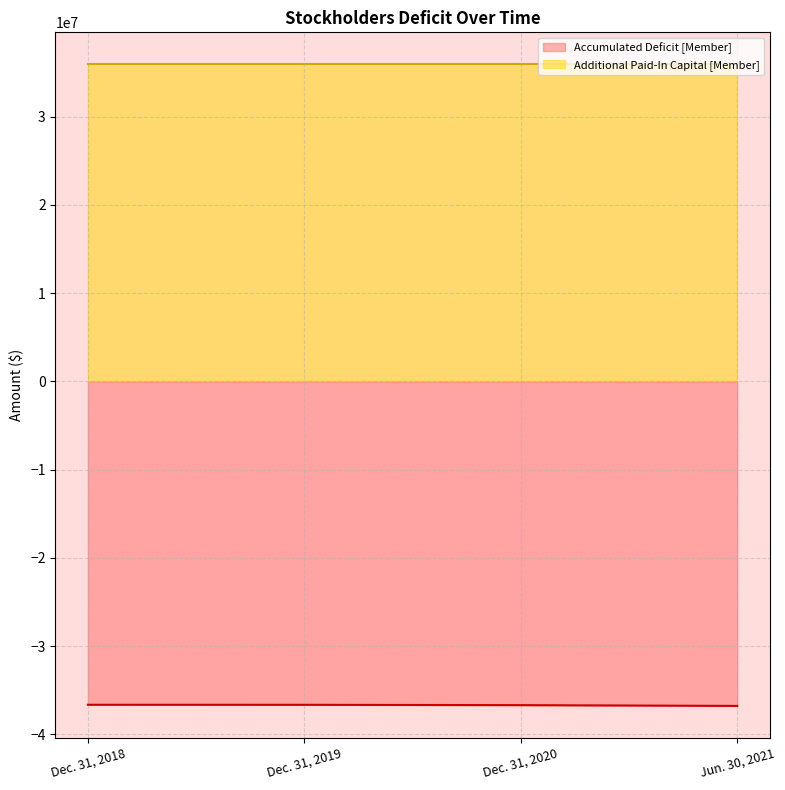

What is the sum of the values at Dec. 31, 2019 and Dec. 31, 2020?

-73341585